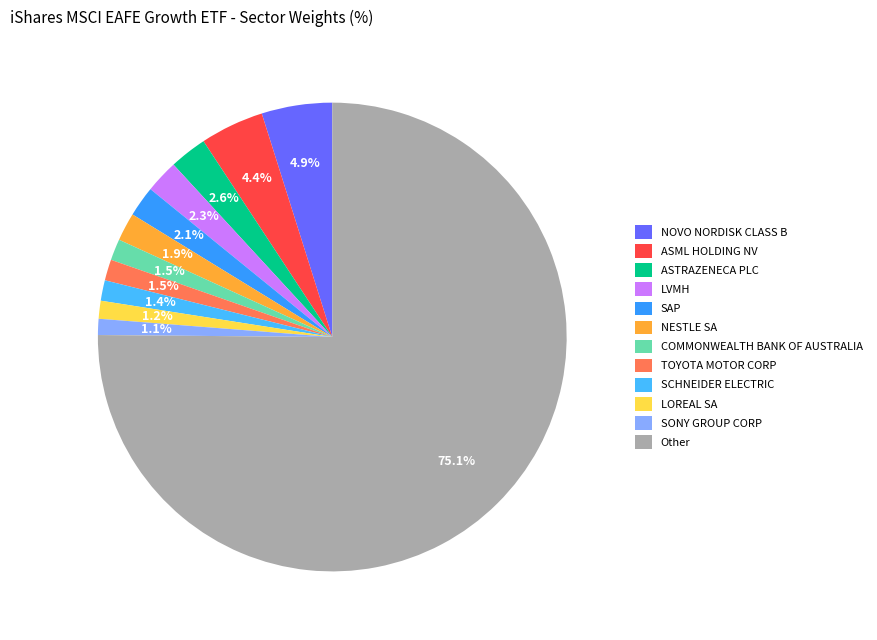

Which slice is the smallest?

SONY GROUP CORP